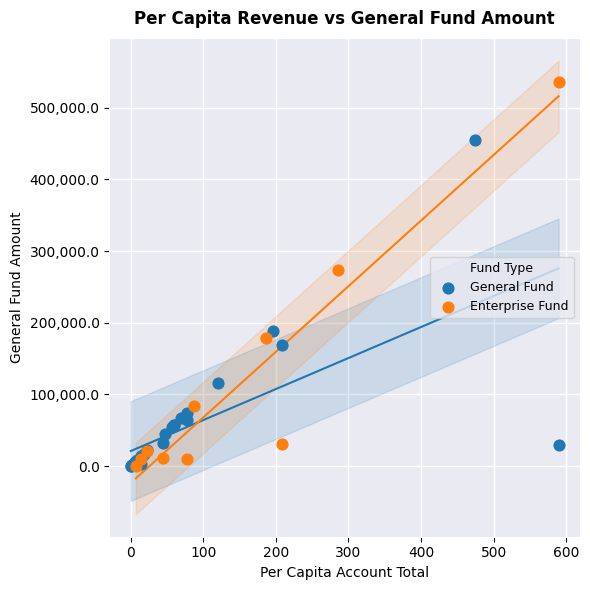

Which series reaches the maximum Y coordinate?

Enterprise Fund